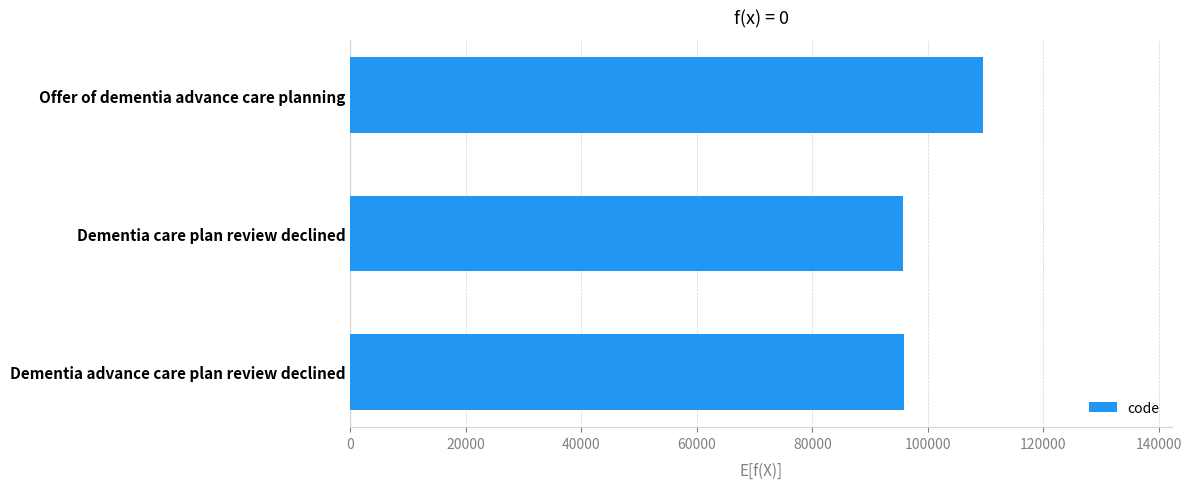

What is the sum of all values?

301146.3